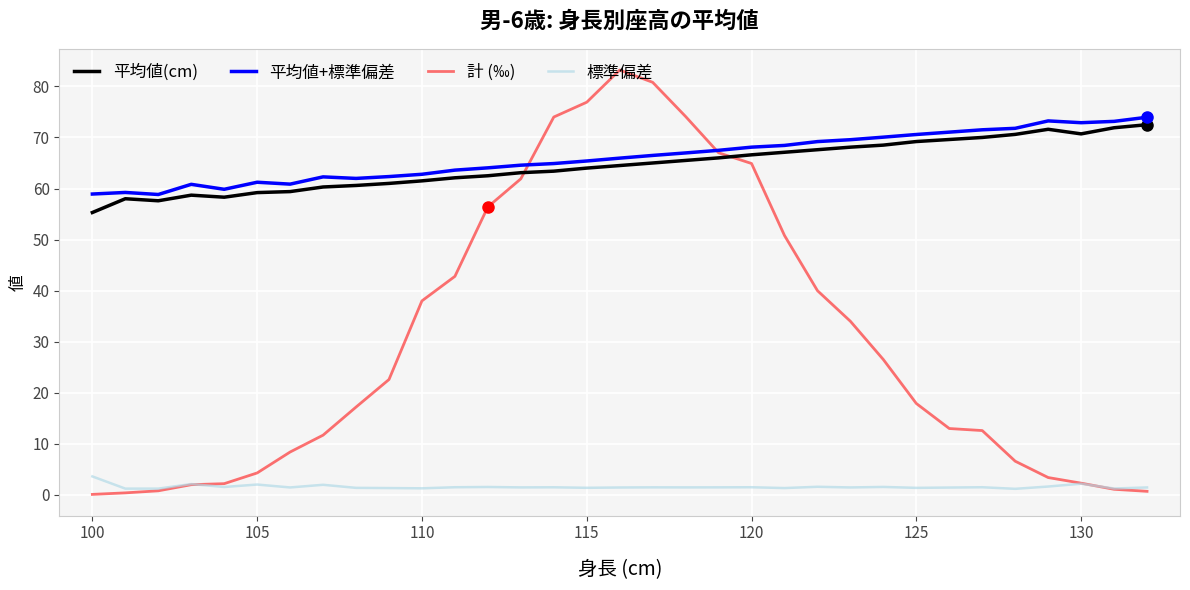

Which series has the widest spread of values?

計 (‰)